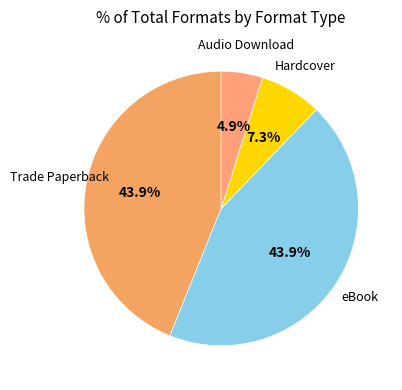

To the nearest percent, what is the average slice percentage?

25%